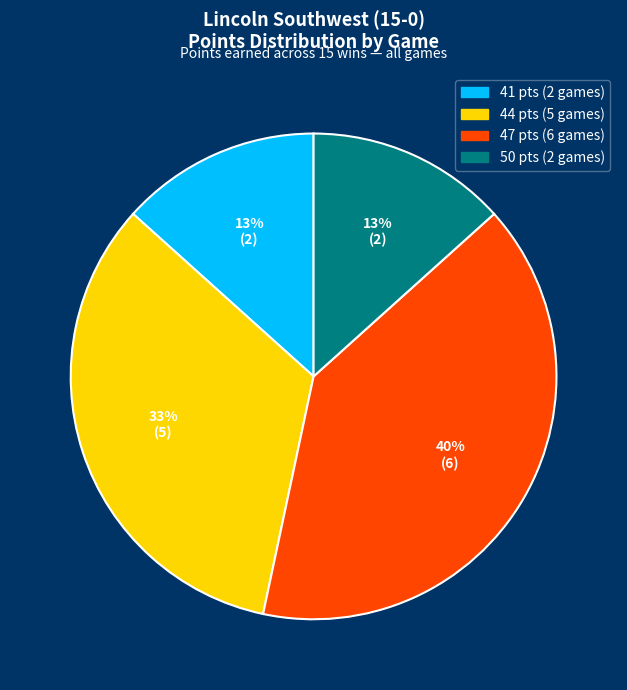

Is there a majority slice in this chart?

No